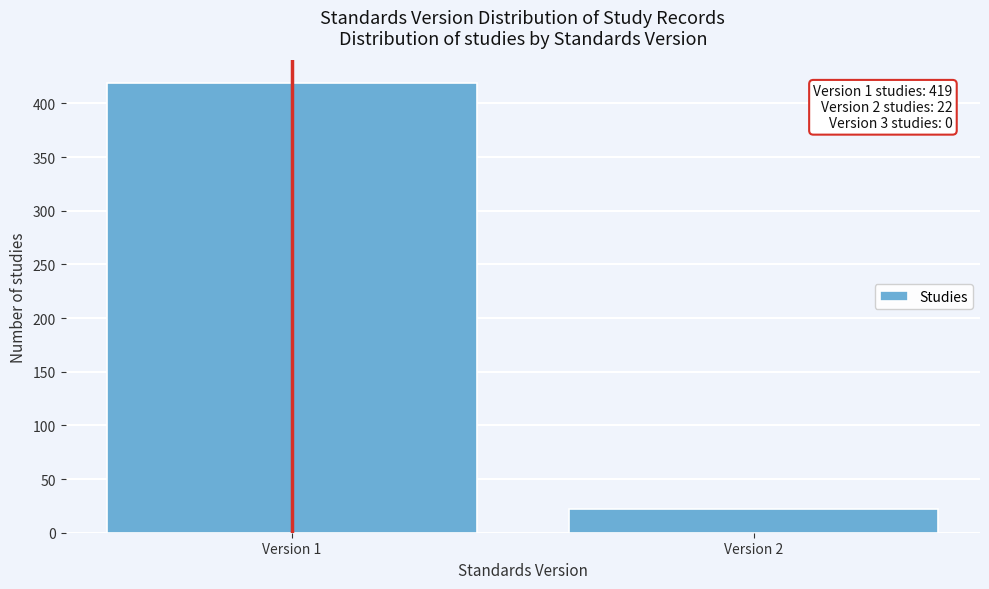

Reading left to right, transcribe all the data shown in this chart.

Version 1=419	Version 2=22